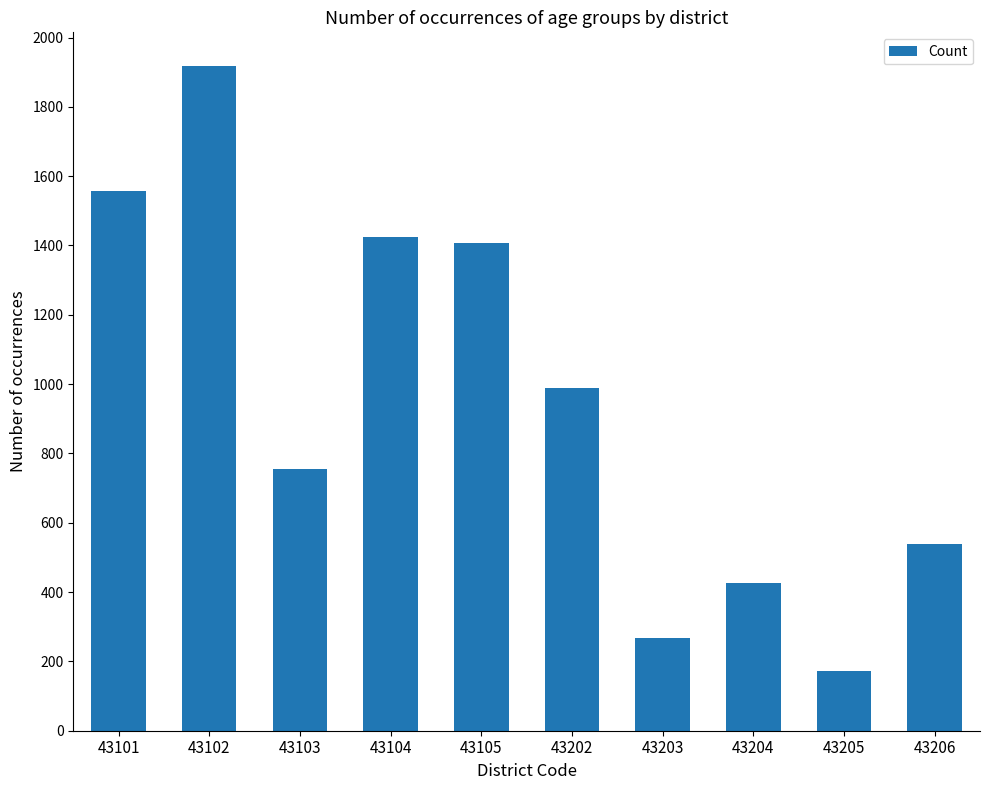

What is the maximum value shown in the chart?

1919